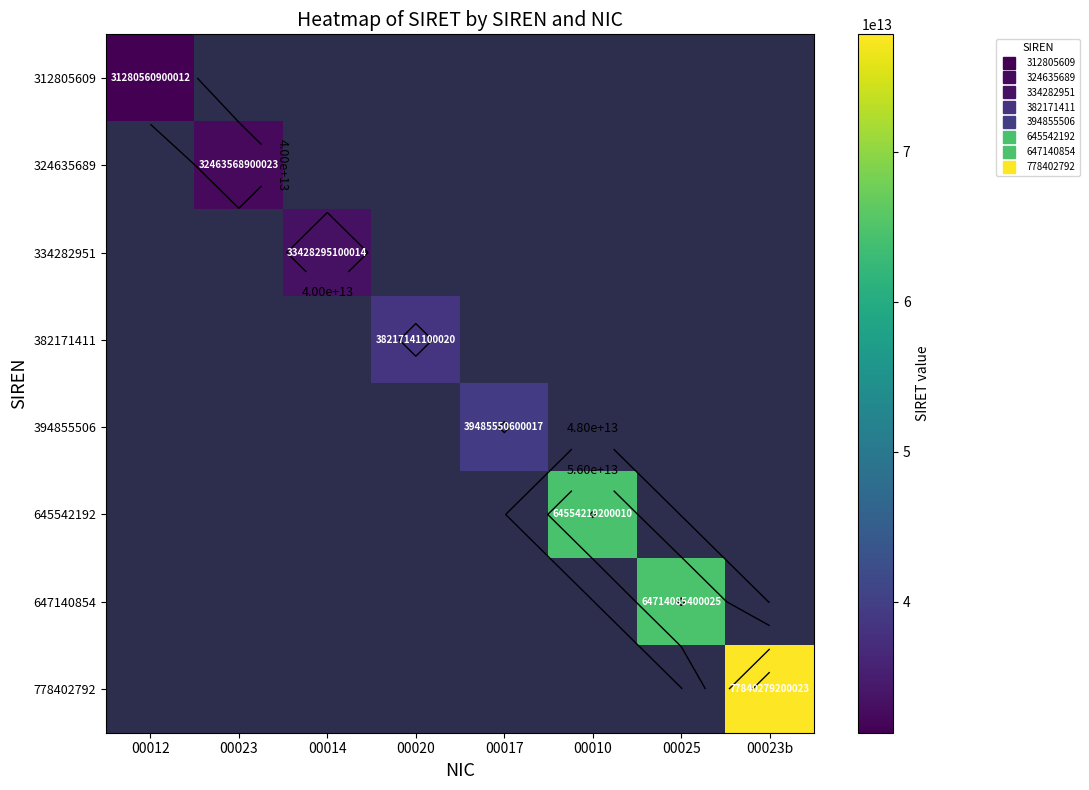

At 00020, list the series in order from smallest to largest.

312805609, 324635689, 334282951, 382171411, 394855506, 645542192, 647140854, 778402792